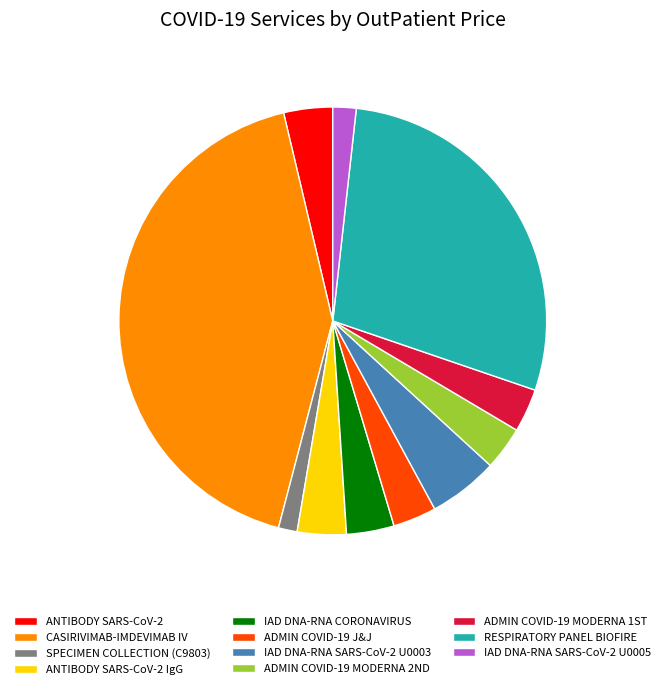

How many slices are in this pie chart?

11